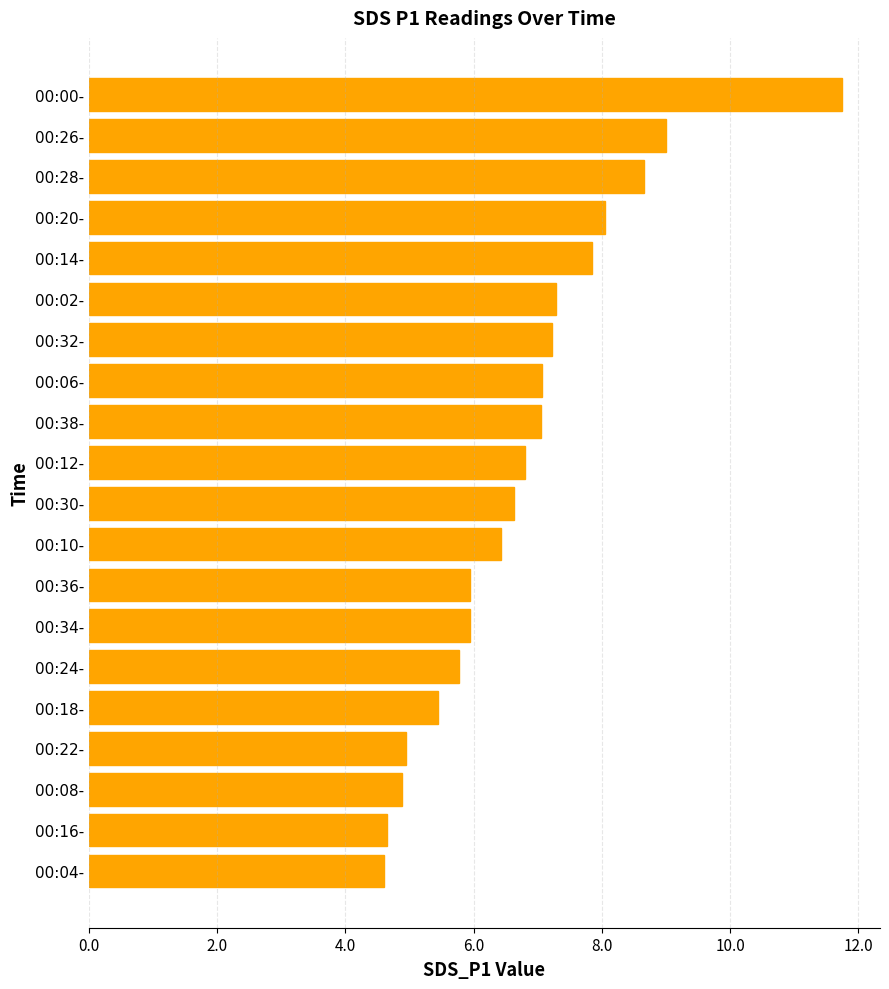

What is the difference between the values at 00:20- and 00:28-?

0.6